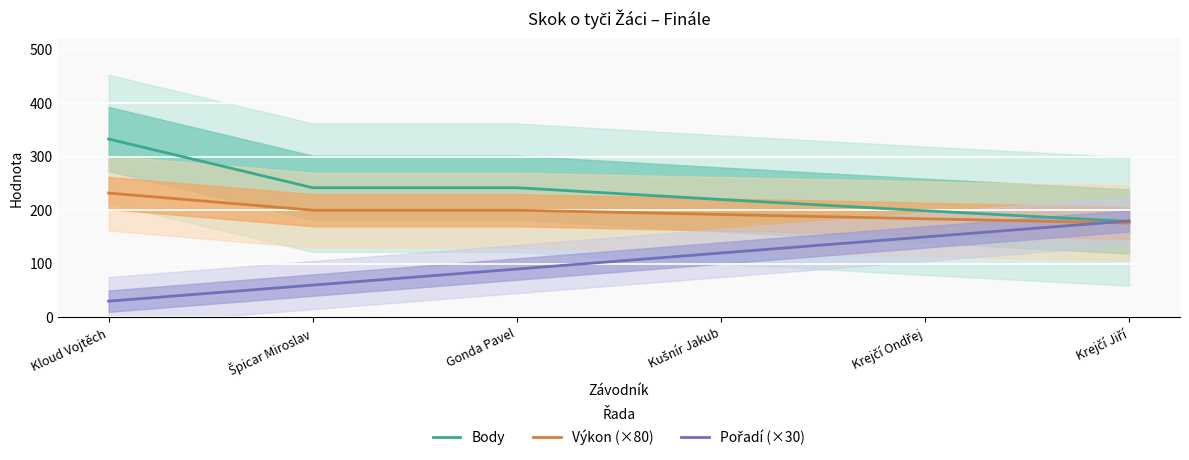

Which series has the largest total across all categories?

Body